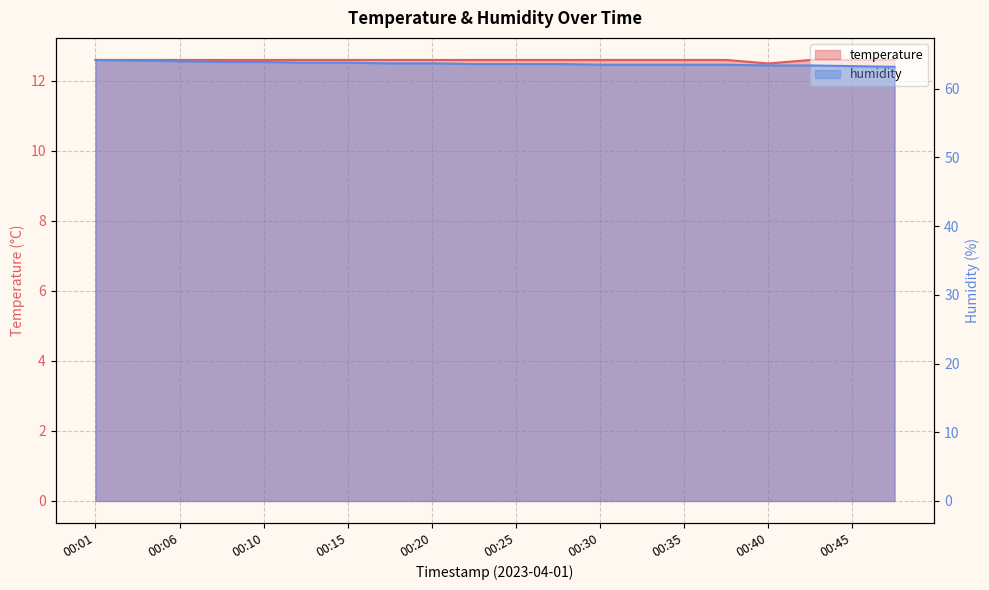

True or false: humidity and temperature cross at least once.

False